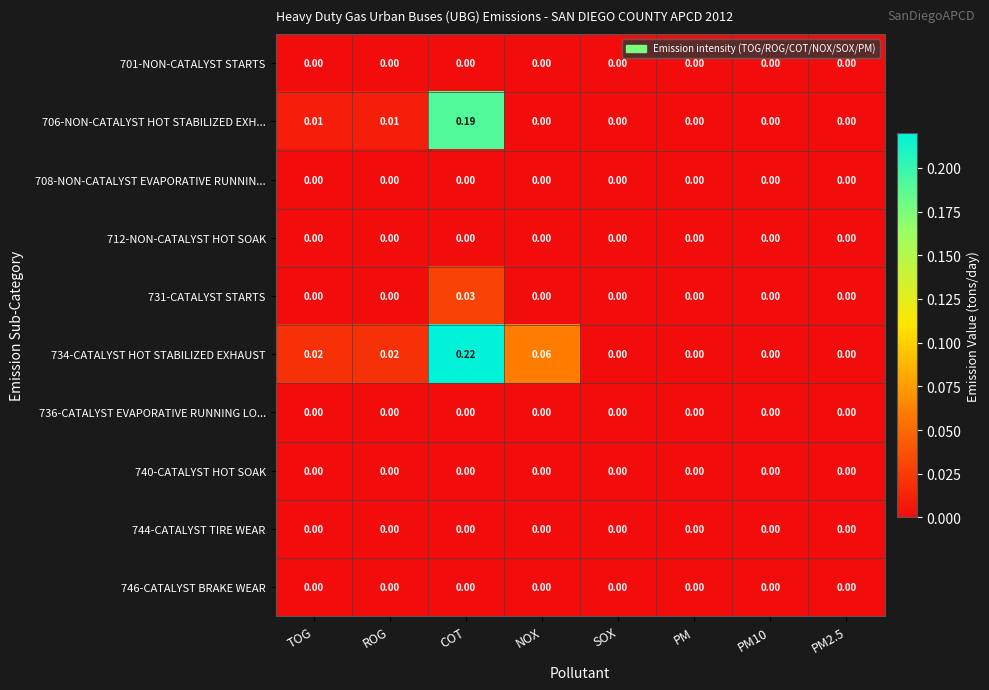

At which category does the chart reach its peak across all series?

COT